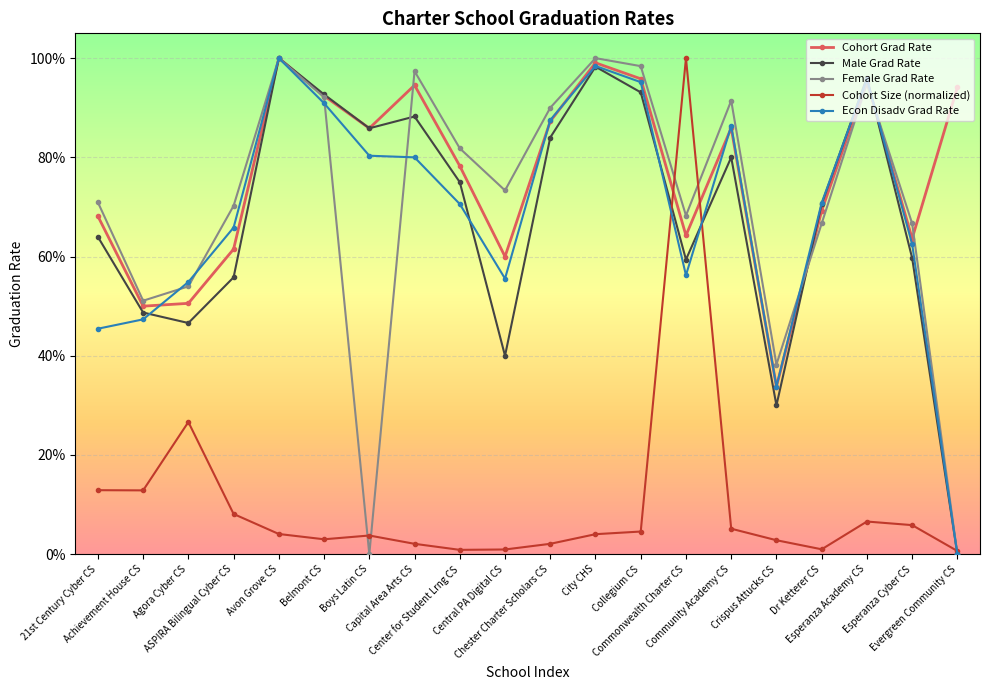

What is the average value of the Cohort Size (normalized) series?

0.1